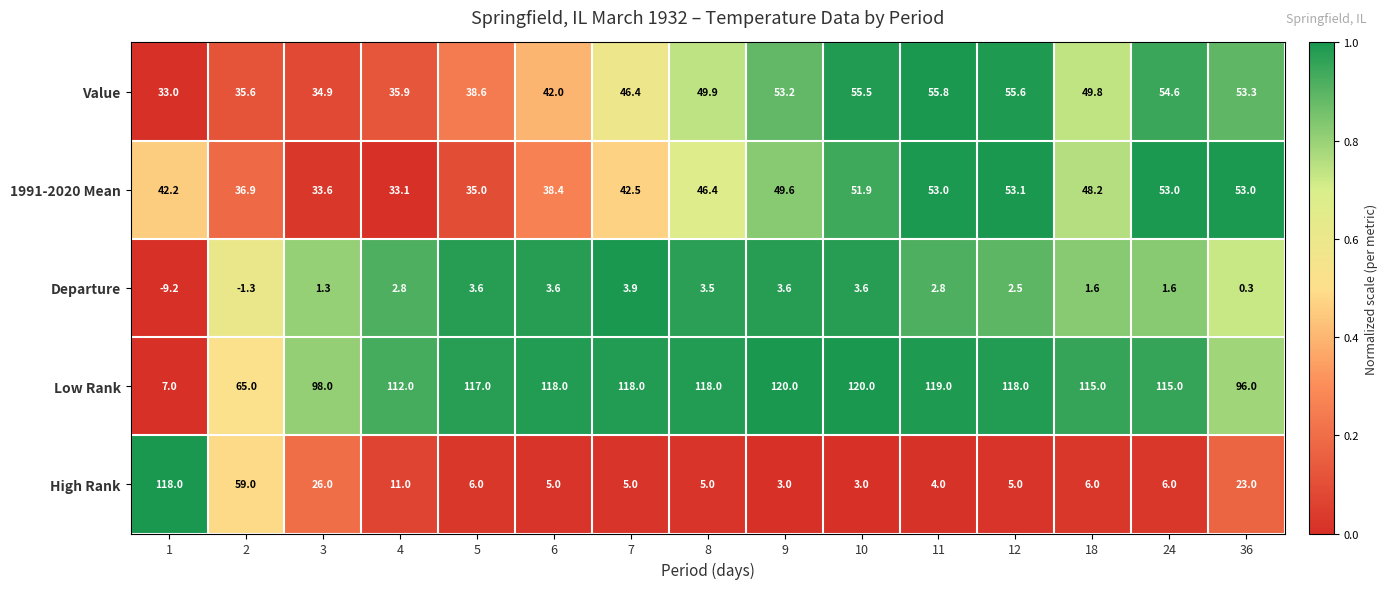

Which series has the largest range (max minus min)?

High Rank